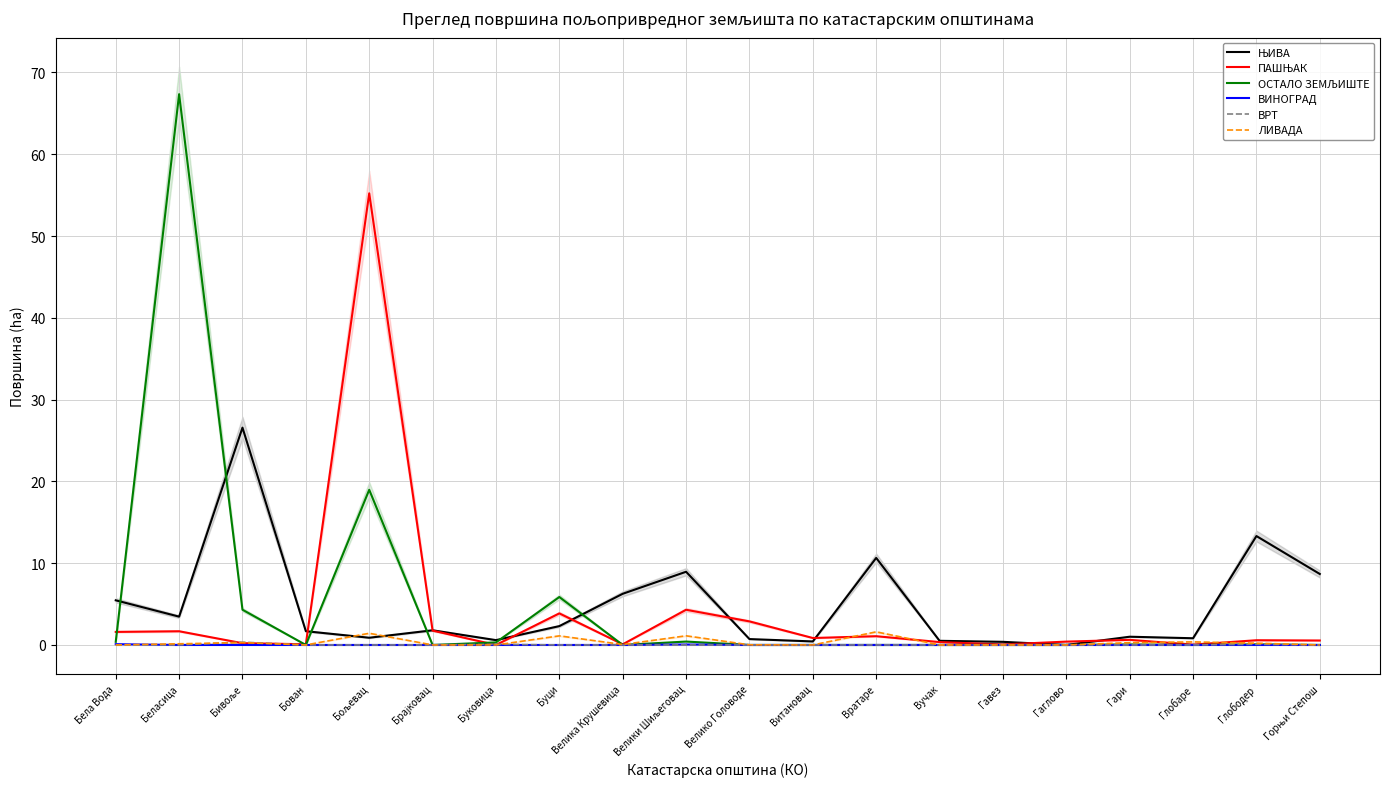

Which series has the largest total across all categories?

ОСТАЛО ЗЕМЉИШТЕ